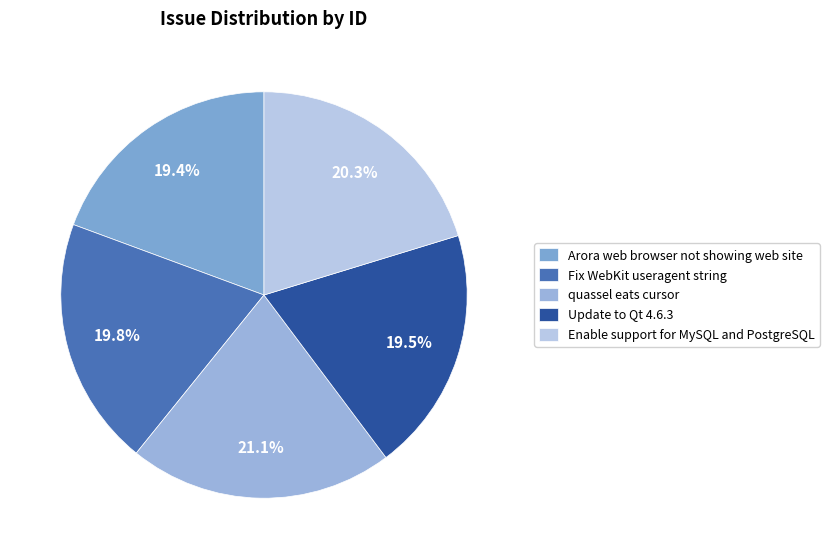

Which slice is the smallest?

Arora web browser not showing web site